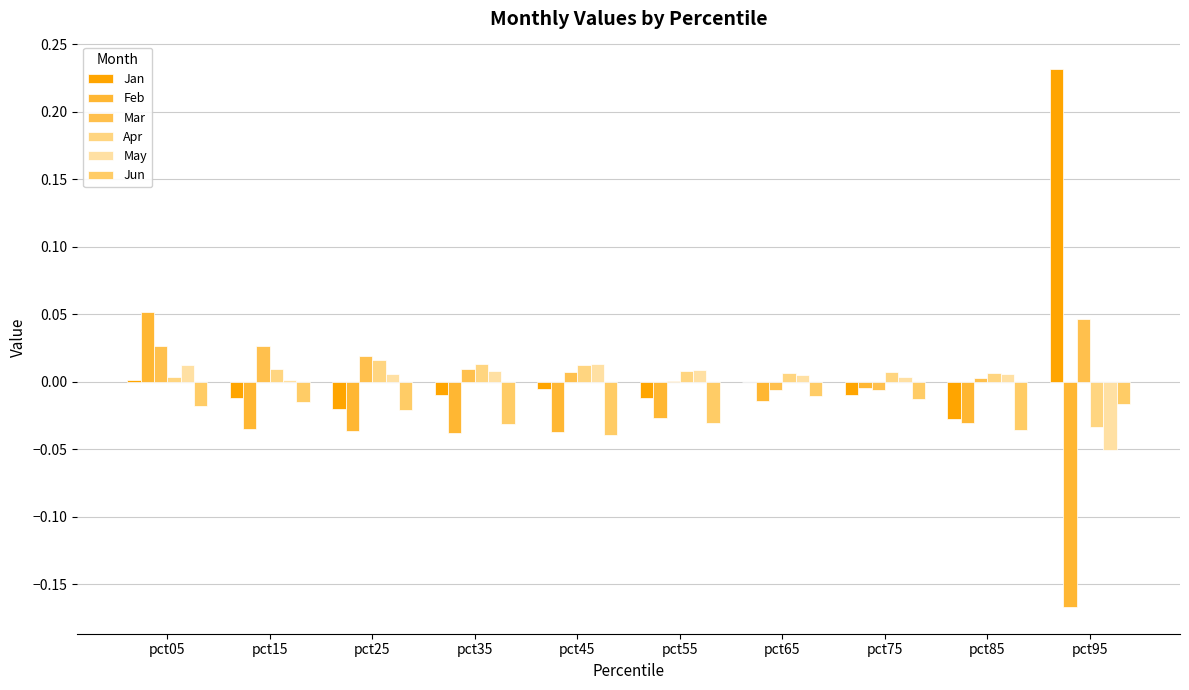

What are all the series names shown in the legend?

Jan, Feb, Mar, Apr, May, Jun